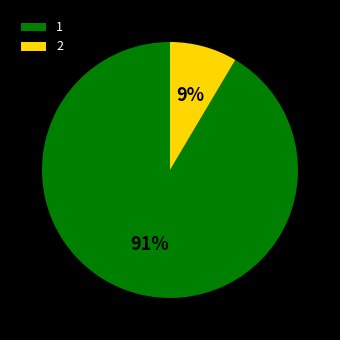

To the nearest percent, what is the combined percentage of 2 and 1?

100%